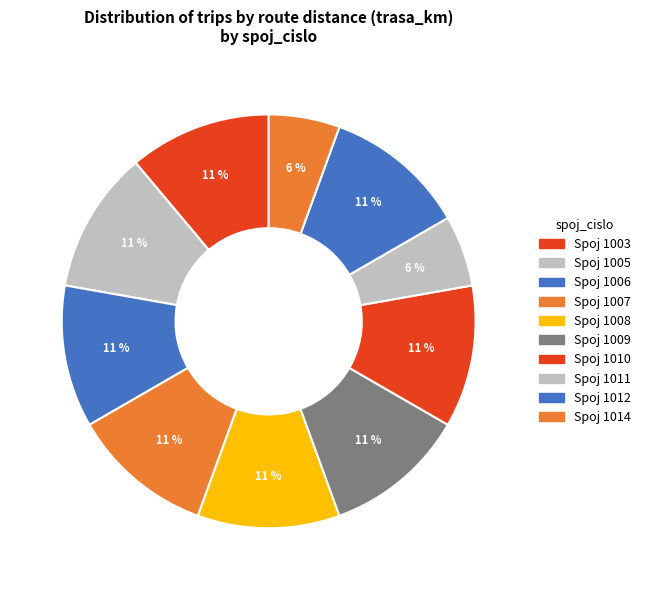

How many slices are in this pie chart?

10